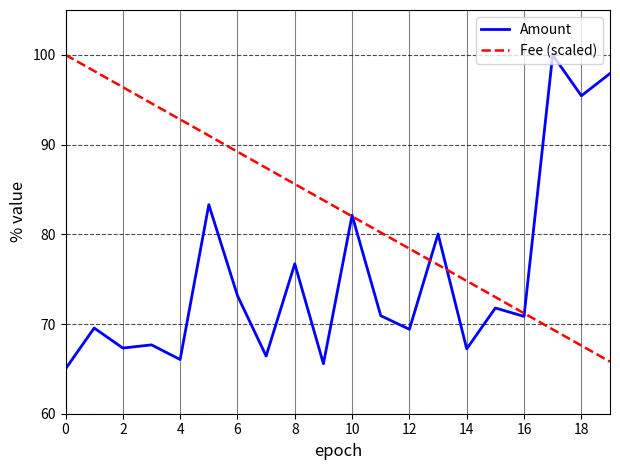

How many lines are shown in the chart?

2